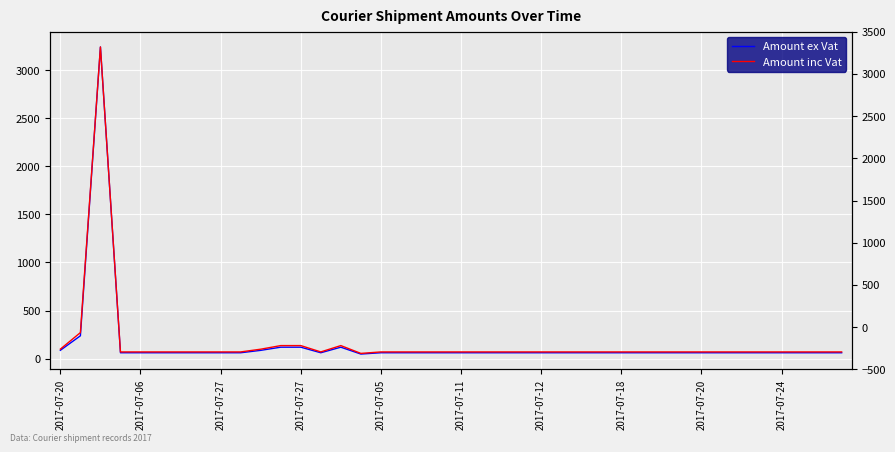

Between 22 and 29, which series saw the biggest shift?

Amount ex Vat